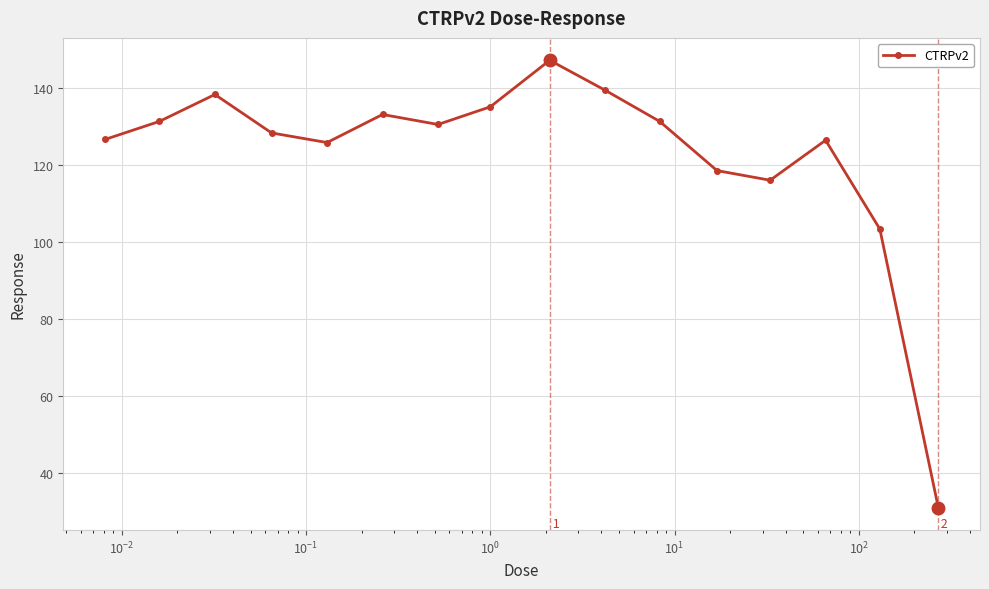

True or false: the data has more than 1 interior local peaks.

True